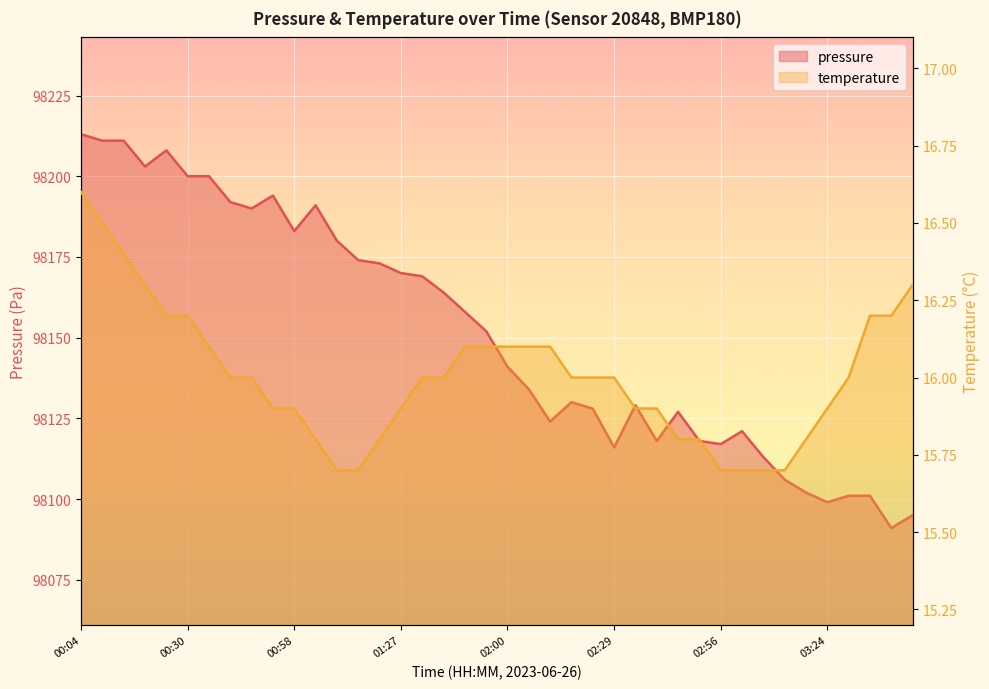

What is the difference between the maximum and minimum values in the temperature series?

0.9